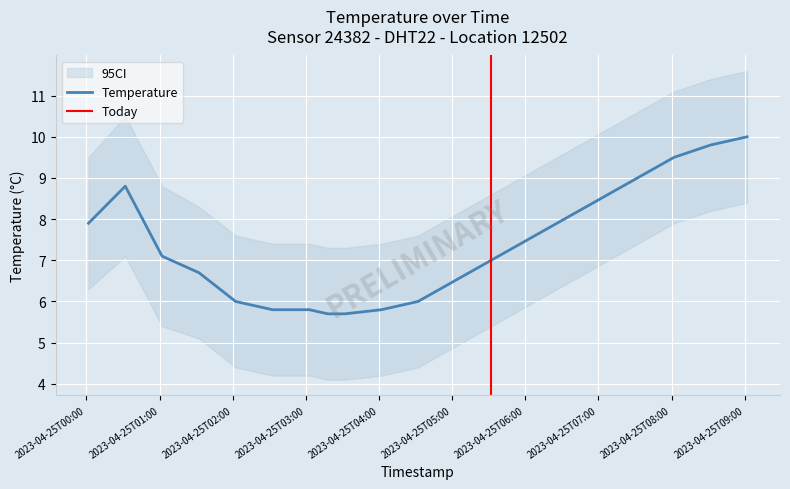

What is the maximum value for Temperature?

10.0